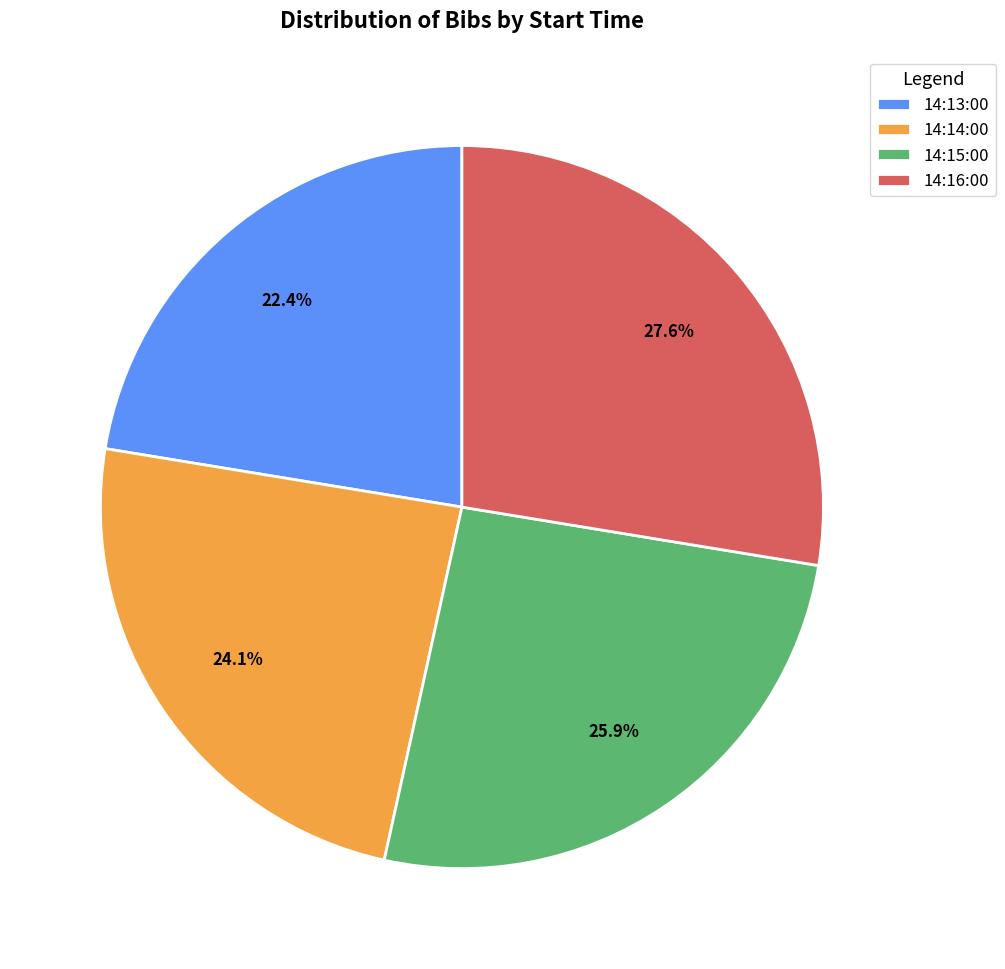

Does 14:16:00 represent more than half of the total?

No